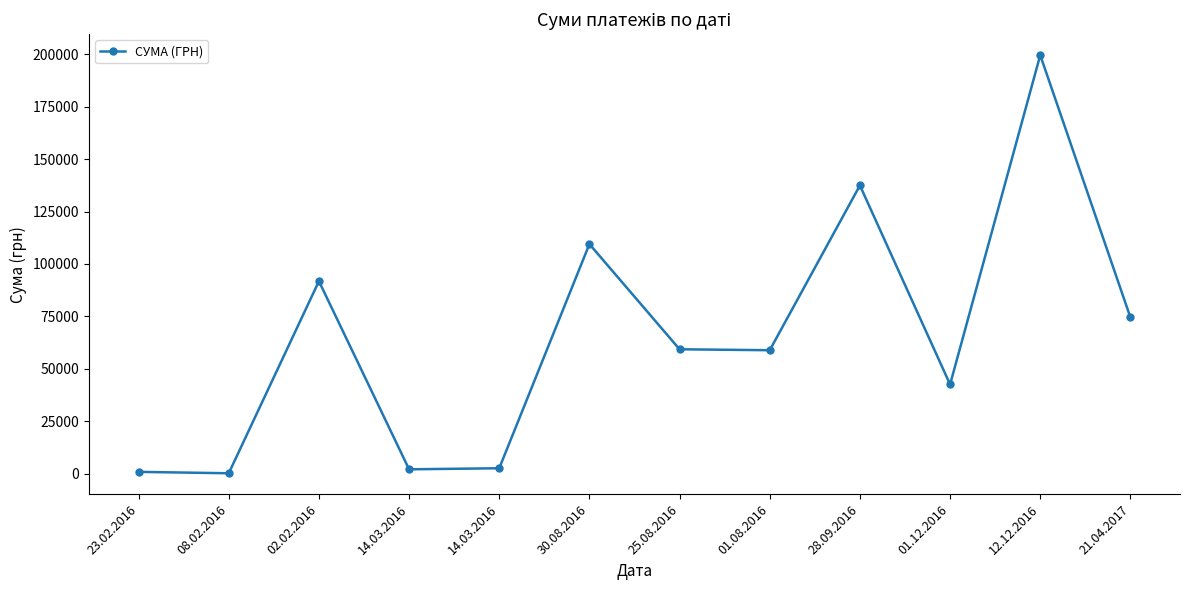

Reading left to right, extract all data points from this chart.

23.02.2016=929.3	08.02.2016=271.4	02.02.2016=91812.0	14.03.2016=2146.1	14.03.2016=2658.3	30.08.2016=109480.0	25.08.2016=59348.7	01.08.2016=58902.3	28.09.2016=137438.6	01.12.2016=42588.0	12.12.2016=199520.0	21.04.2017=74546.0